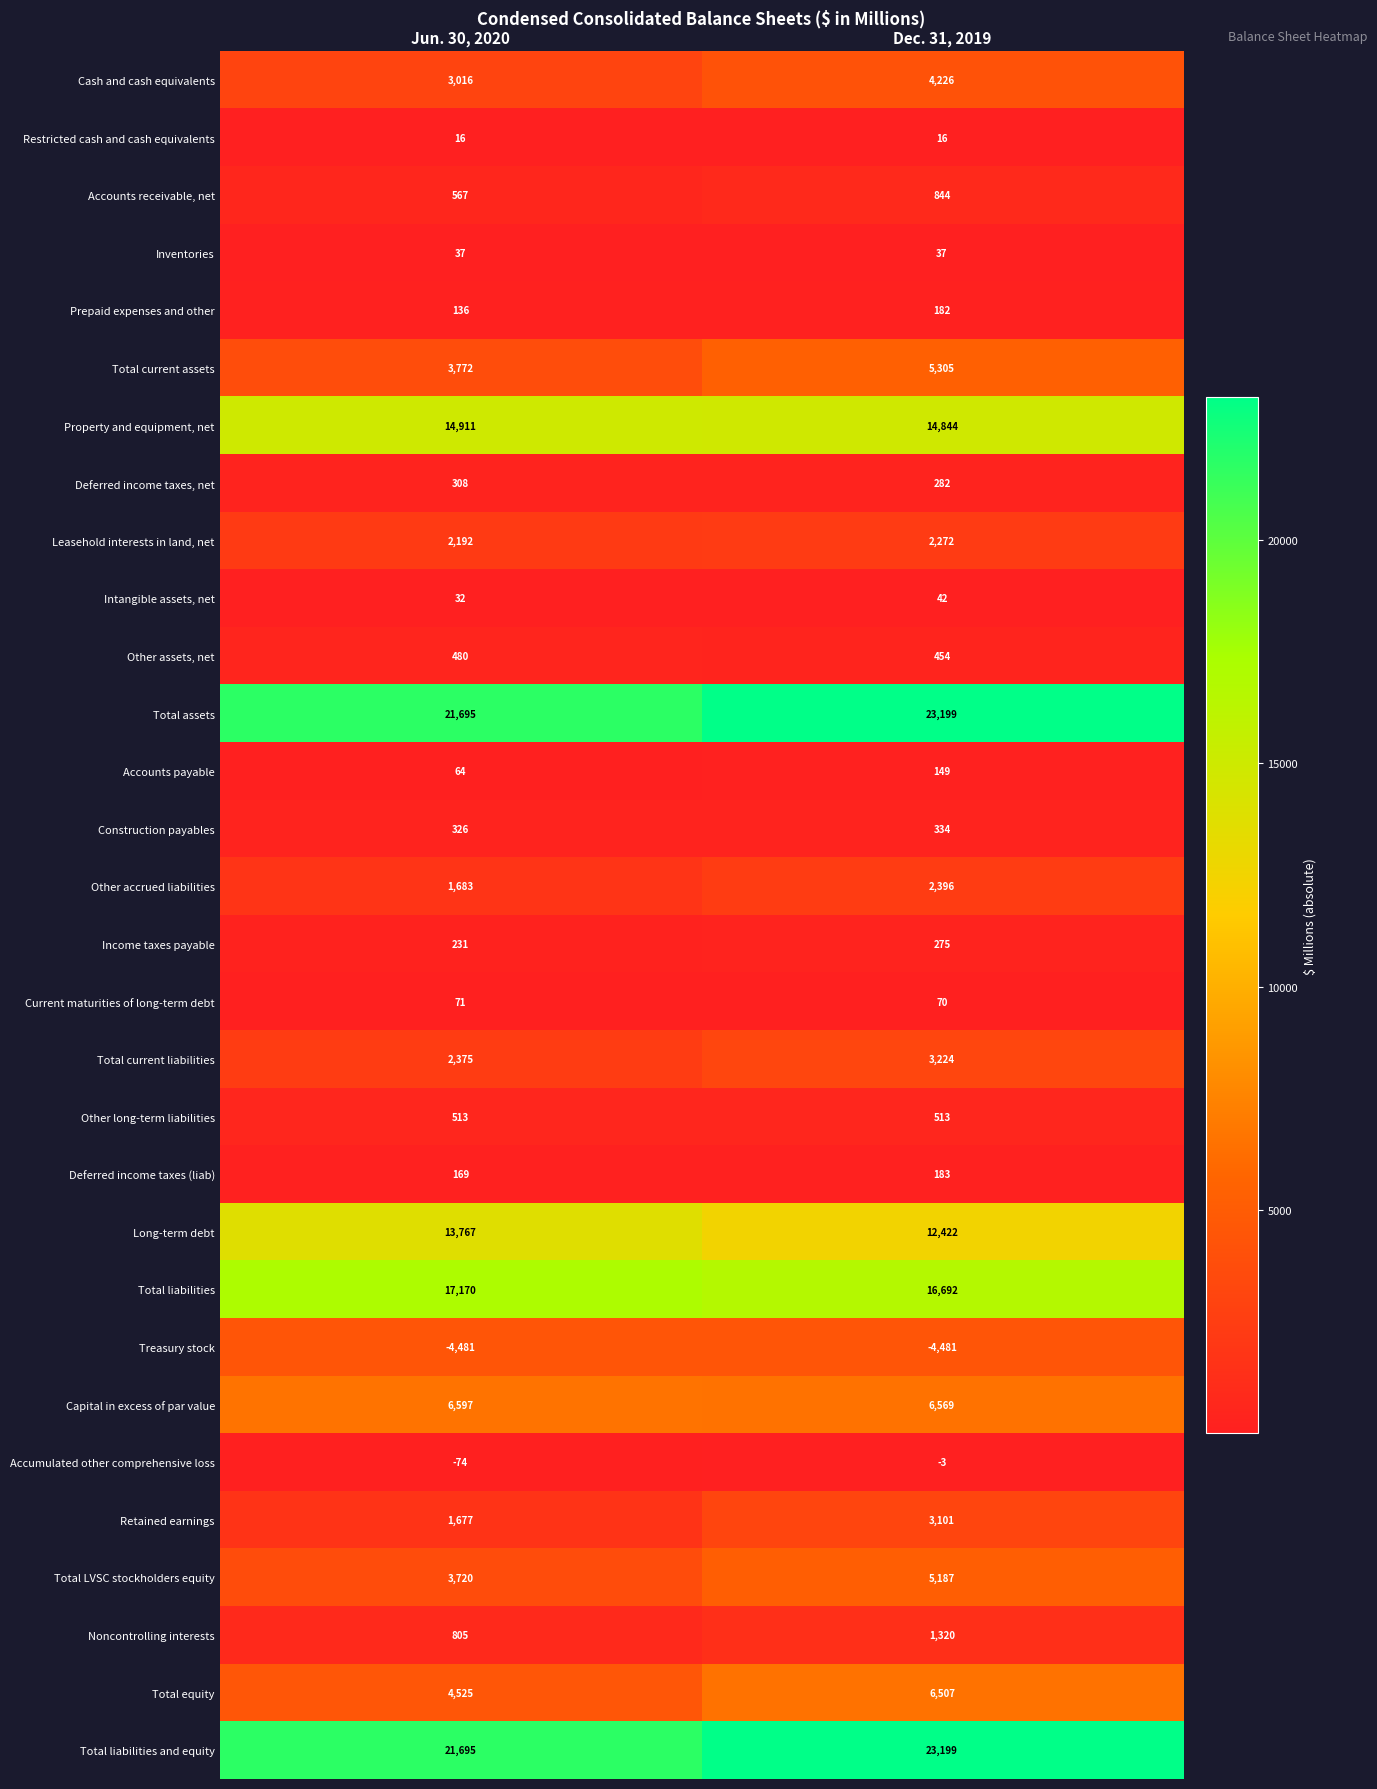

At which category is the sum across all series the highest?

Dec. 31, 2019